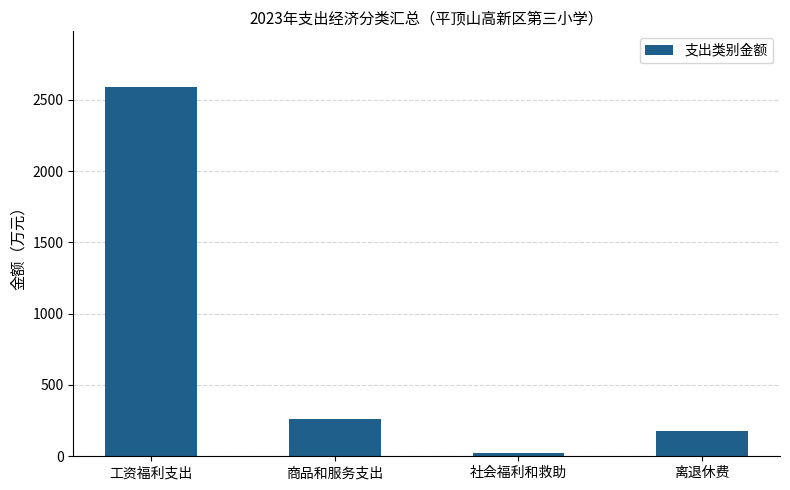

What is the change in value from 工资福利支出 to 社会福利和救助?

-2569.2